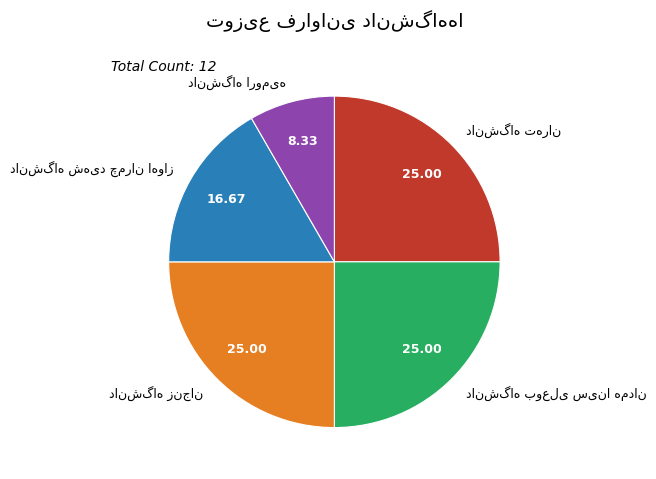

Is there any slice that represents more than half of the pie?

No